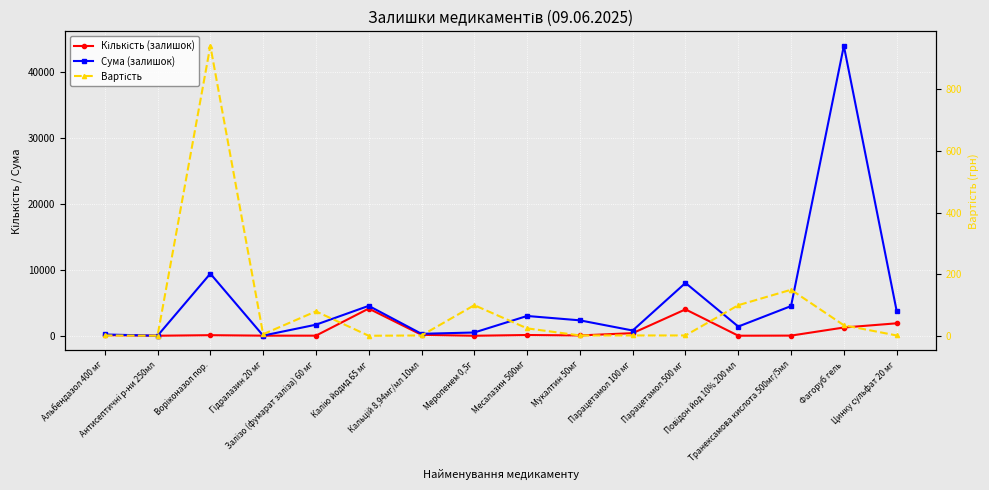

Which series has the largest total across all categories?

Сума (залишок)